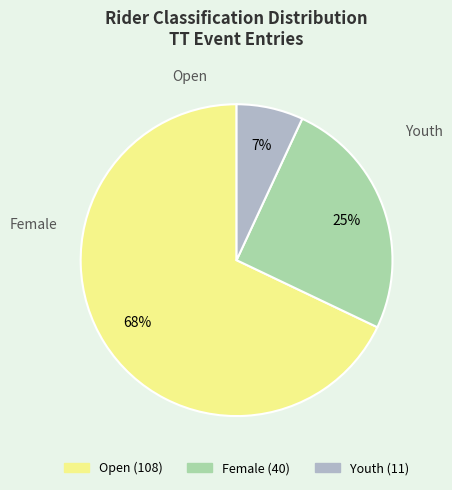

Rank the categories by value from lowest to highest.

Youth, Female, Open